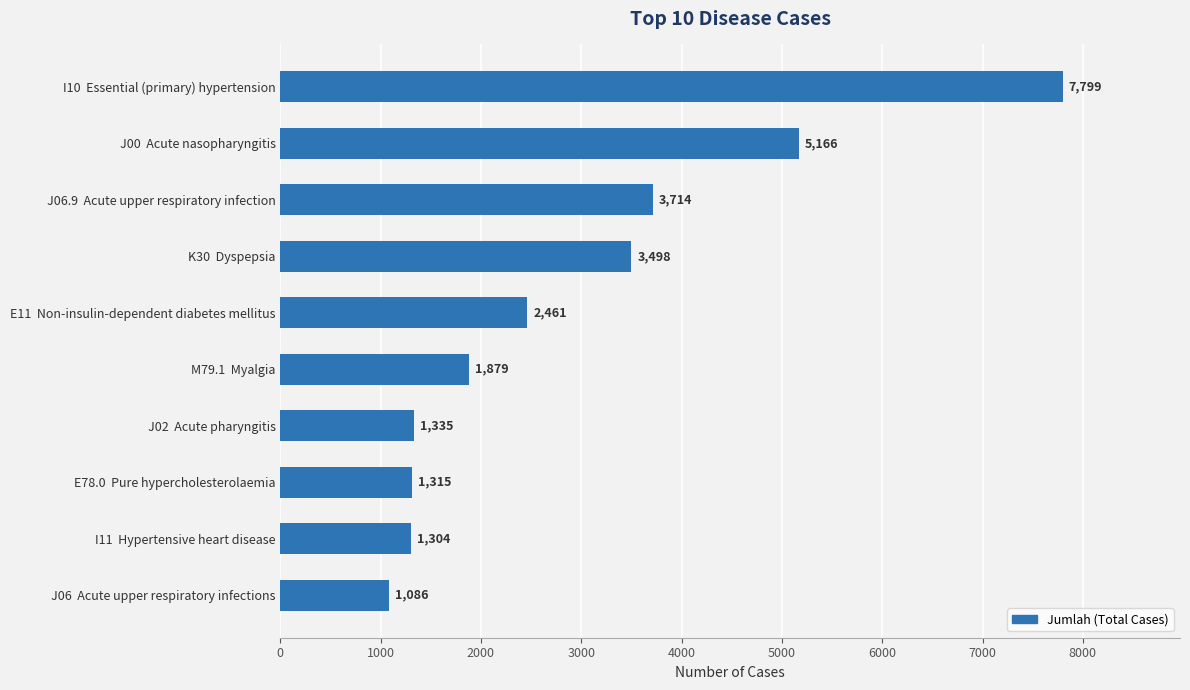

What is the sum of all values?

29557